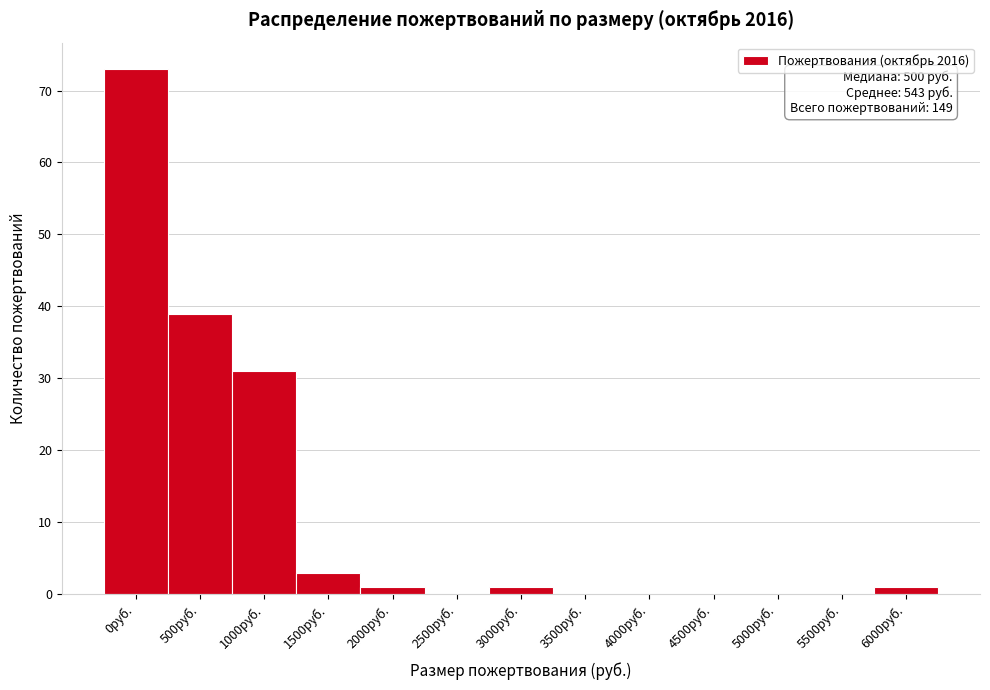

Reading left to right, list all the values displayed in this chart.

0руб.=73	500руб.=39	1000руб.=31	1500руб.=3	2000руб.=1	2500руб.=0	3000руб.=1	3500руб.=0	4000руб.=0	4500руб.=0	5000руб.=0	5500руб.=0	6000руб.=1